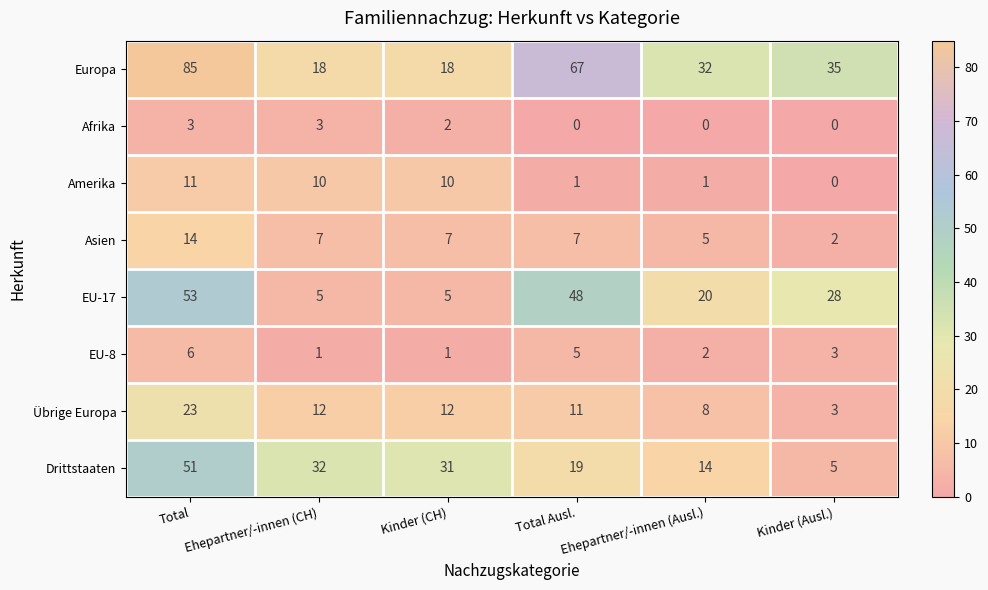

What is the difference between the maximum and minimum values in the EU-8 series?

5